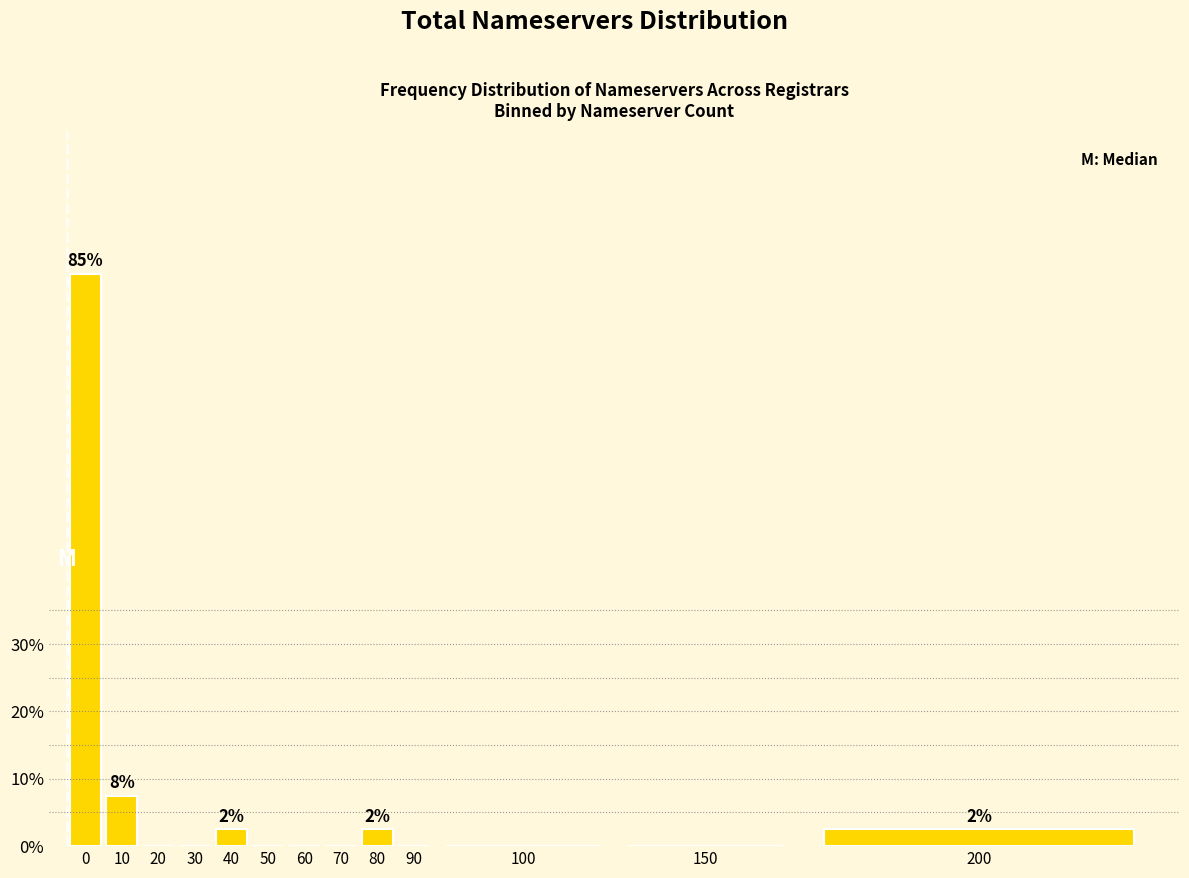

Reading left to right, extract all data points from this chart.

0=85.0	10=7.5	20=0.0	30=0.0	40=2.5	50=0.0	60=0.0	70=0.0	80=2.5	90=0.0	100=0.0	150=0.0	200=2.5